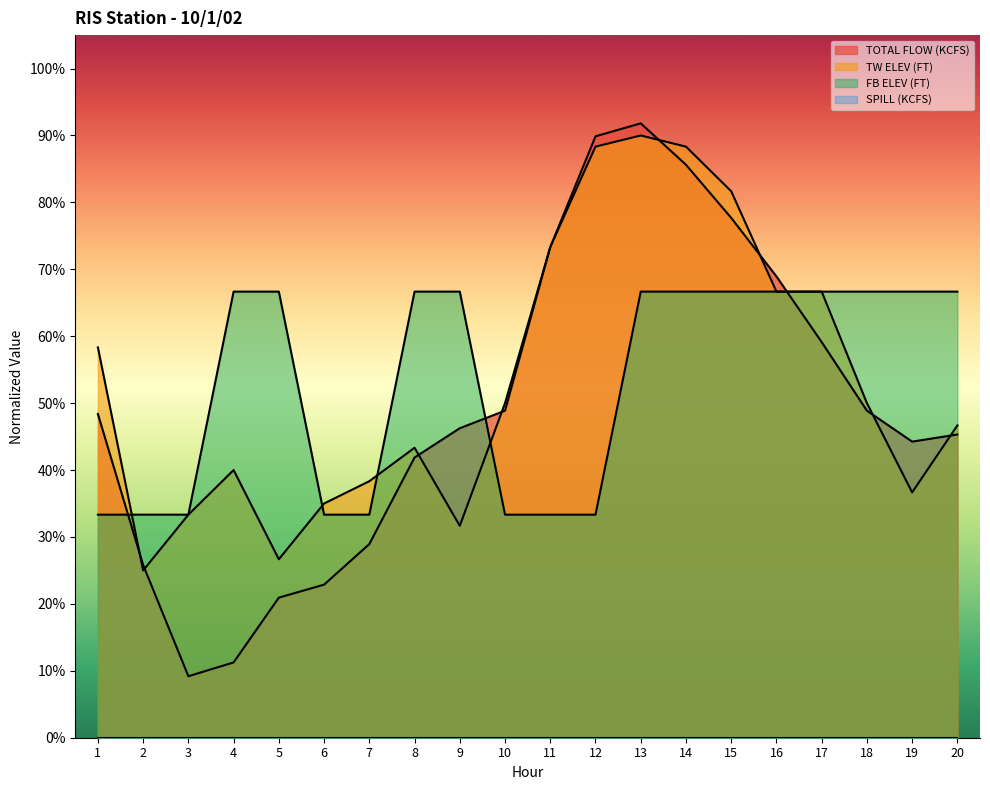

Is the value of TOTAL FLOW (KCFS) at 9 greater than the value of TW ELEV (FT) at 18?

No